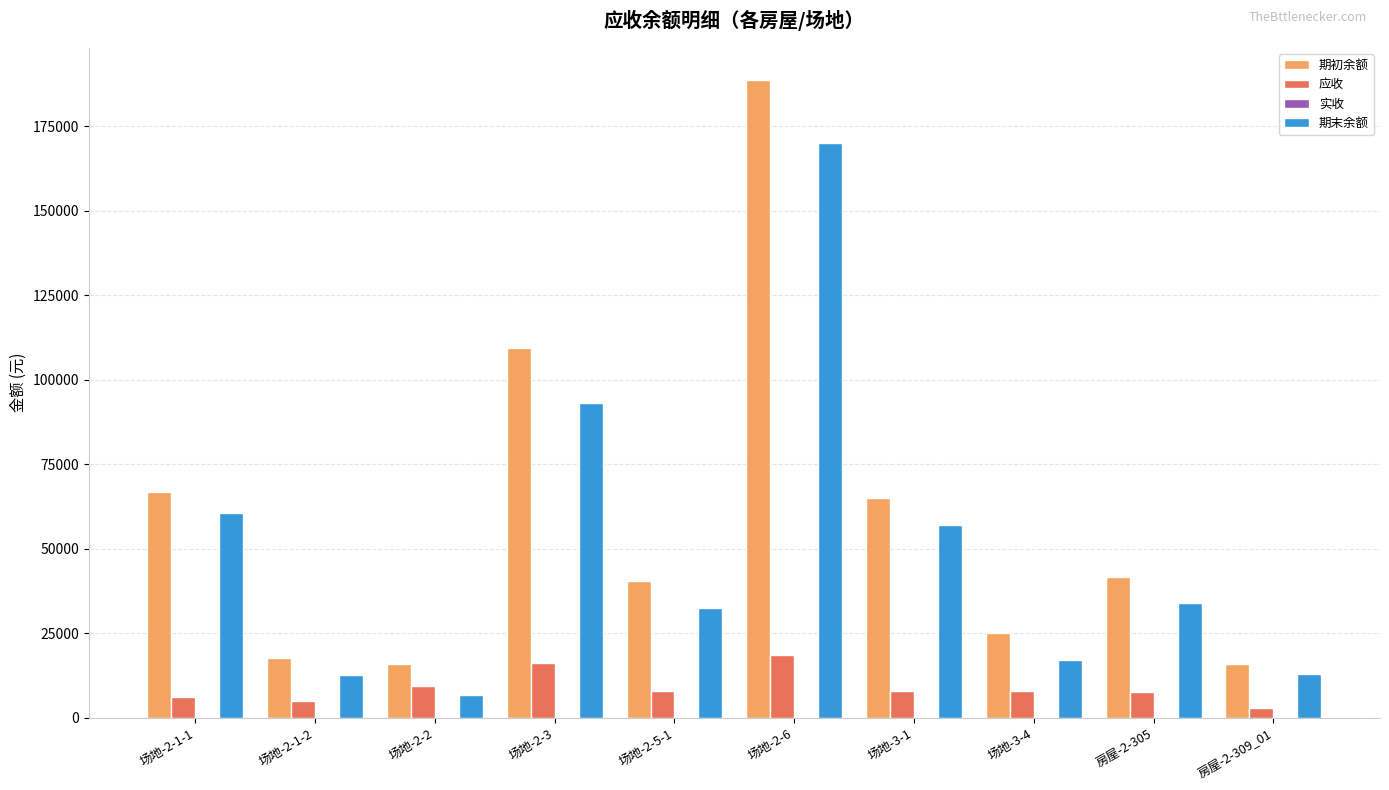

What is the highest value of the 应收 series?

18559.0